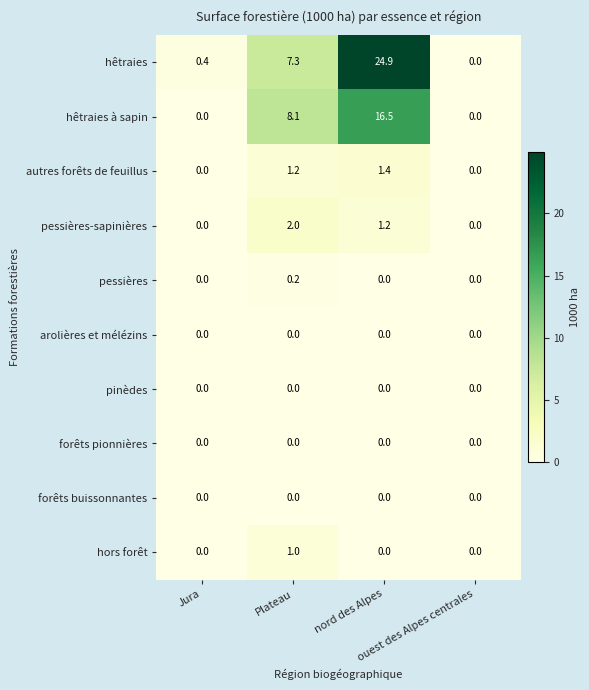

What is the sum of all hêtraies values?

32.6